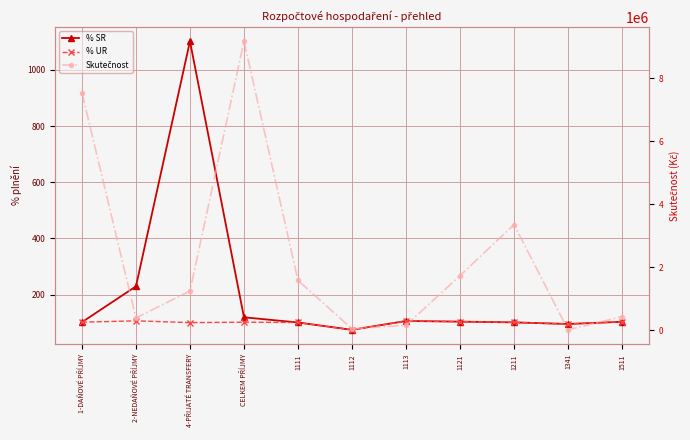

What are all the series names shown in the legend?

% SR, % UR, Skutečnost